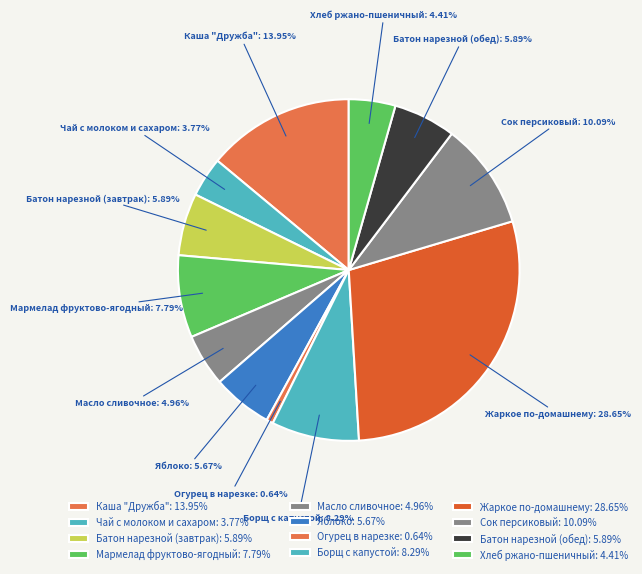

Which category has the biggest portion of the pie?

Жаркое по-домашнему